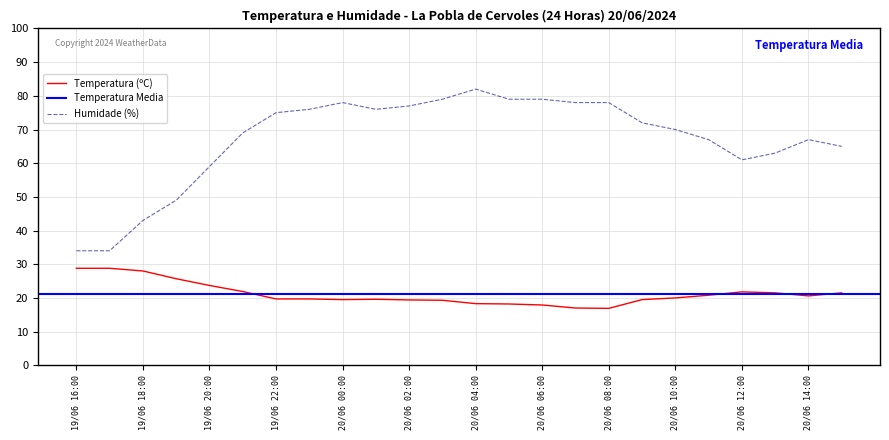

Is it true that Humidade (%) equals 61.0 at 20/06 12:00?

True